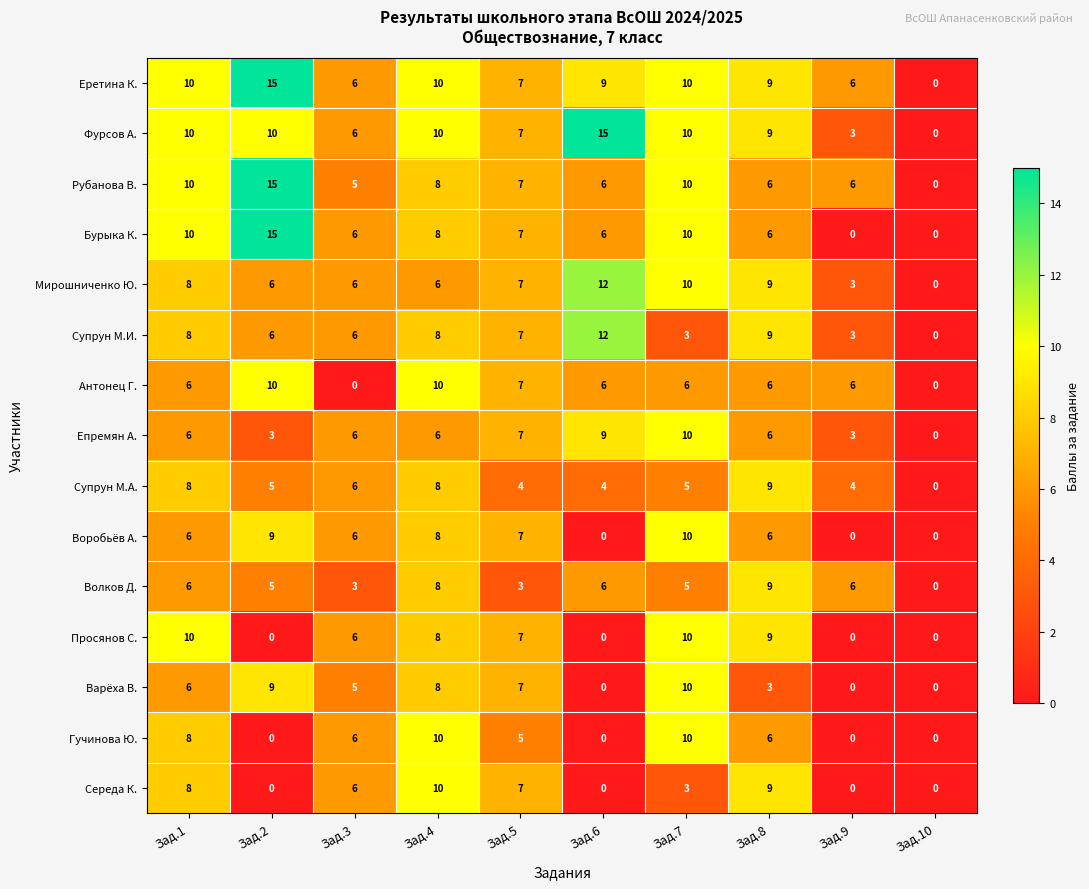

What is the difference between the second highest and minimum values in the Бурыка К. series?

10